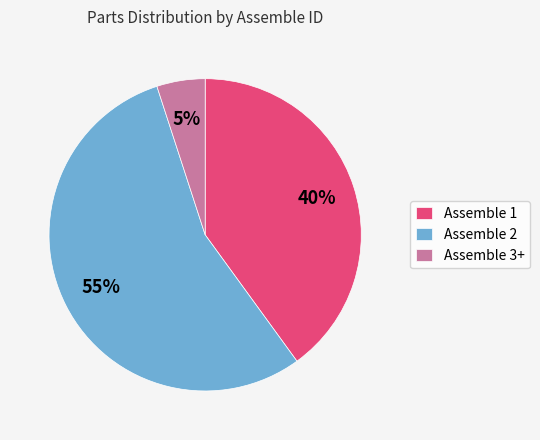

To the nearest percent, what is the average slice percentage?

33%